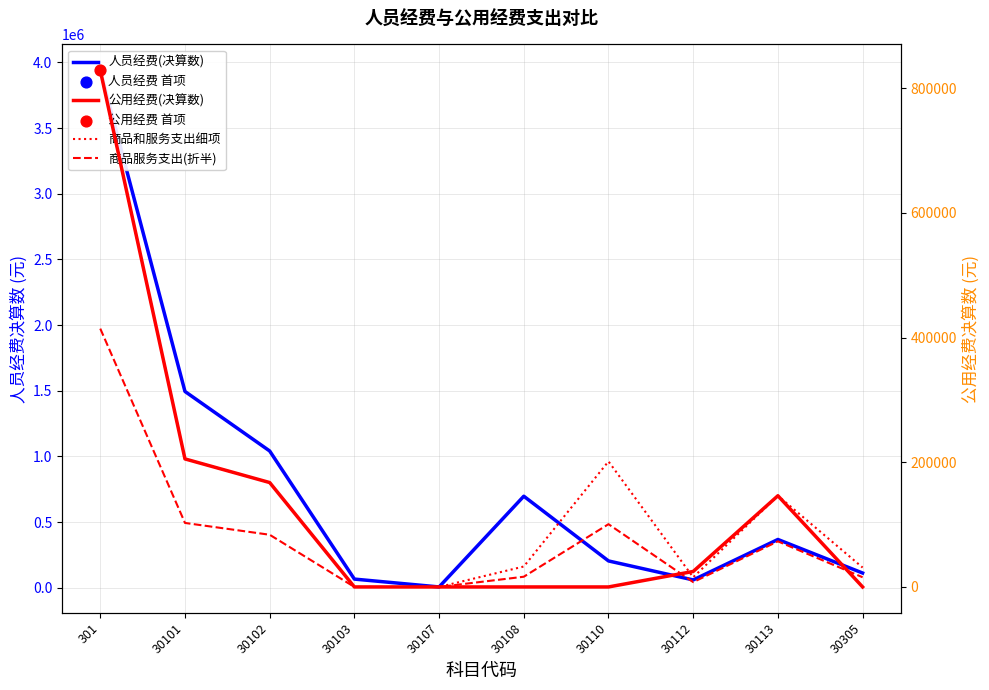

At which category is the sum across all series the highest?

301